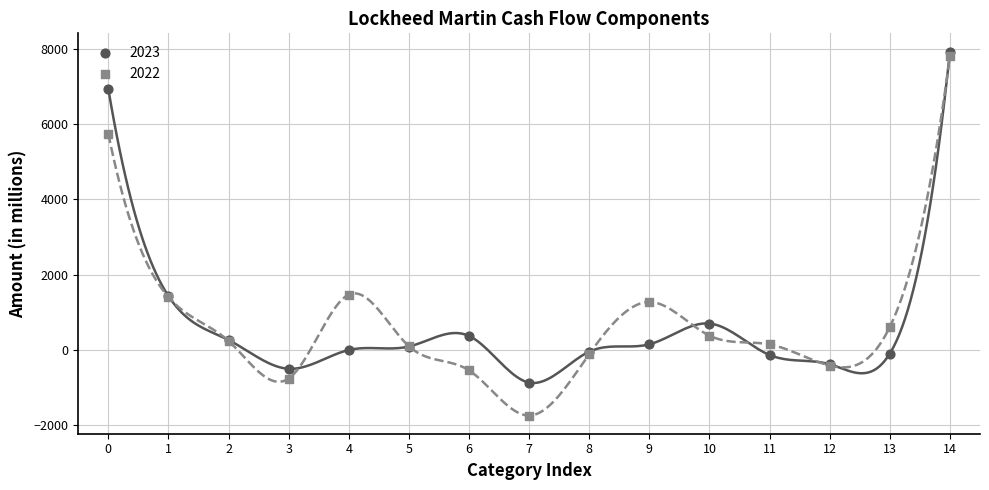

Which series has the largest Y range (max minus min)?

2022